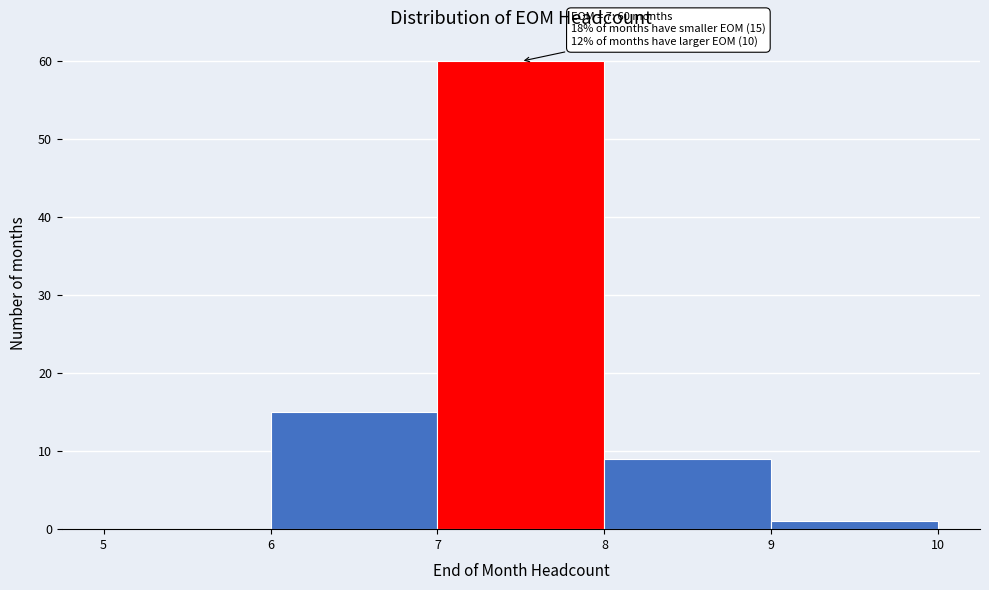

Which range on the x-axis has the tallest bar?

7 to 8